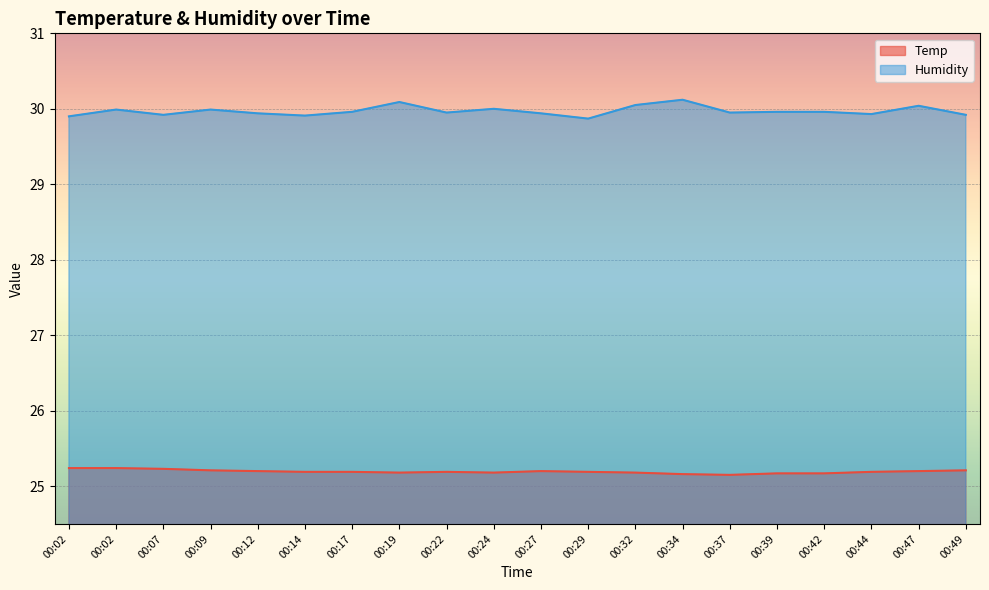

Reading left to right, transcribe all the data shown in this chart.

Temp: 00:02=25.2	00:02=25.2	00:07=25.2	00:09=25.2	00:12=25.2	00:14=25.2	00:17=25.2	00:19=25.2	00:22=25.2	00:24=25.2	00:27=25.2	00:29=25.2	00:32=25.2	00:34=25.2	00:37=25.1	00:39=25.2	00:42=25.2	00:44=25.2	00:47=25.2	00:49=25.2
Humidity: 00:02=29.9	00:02=30.0	00:07=29.9	00:09=30.0	00:12=29.9	00:14=29.9	00:17=30.0	00:19=30.1	00:22=29.9	00:24=30.0	00:27=29.9	00:29=29.9	00:32=30.1	00:34=30.1	00:37=29.9	00:39=30.0	00:42=30.0	00:44=29.9	00:47=30.0	00:49=29.9